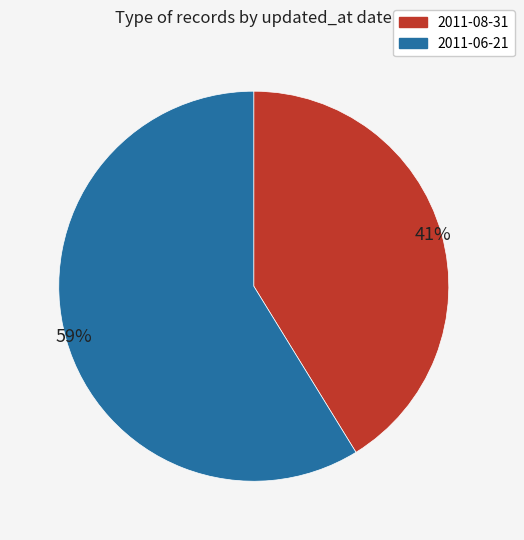

Is there any slice that represents more than half of the pie?

Yes